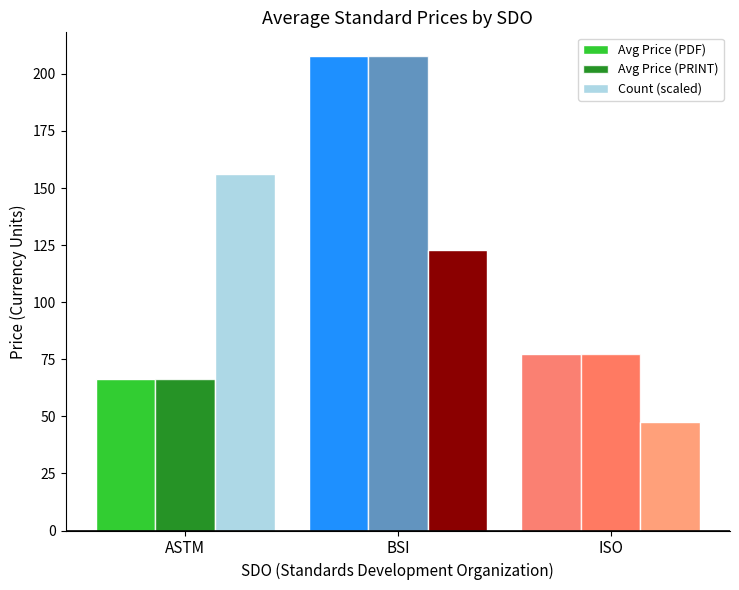

Are the bars grouped side by side (vs. stacked)?

Yes